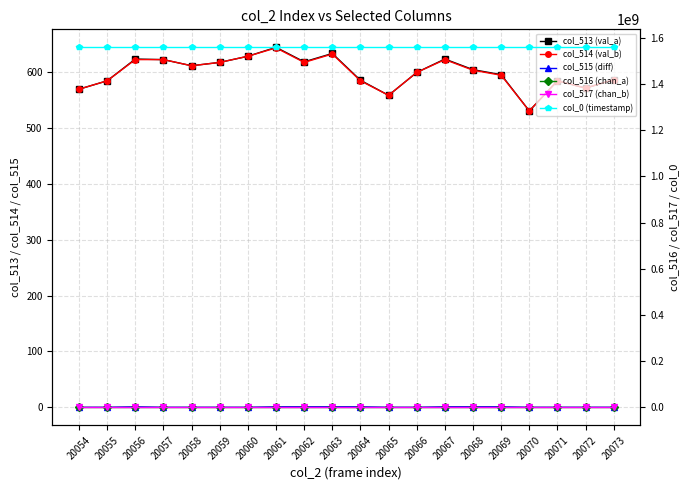

How many lines are shown in the chart?

6